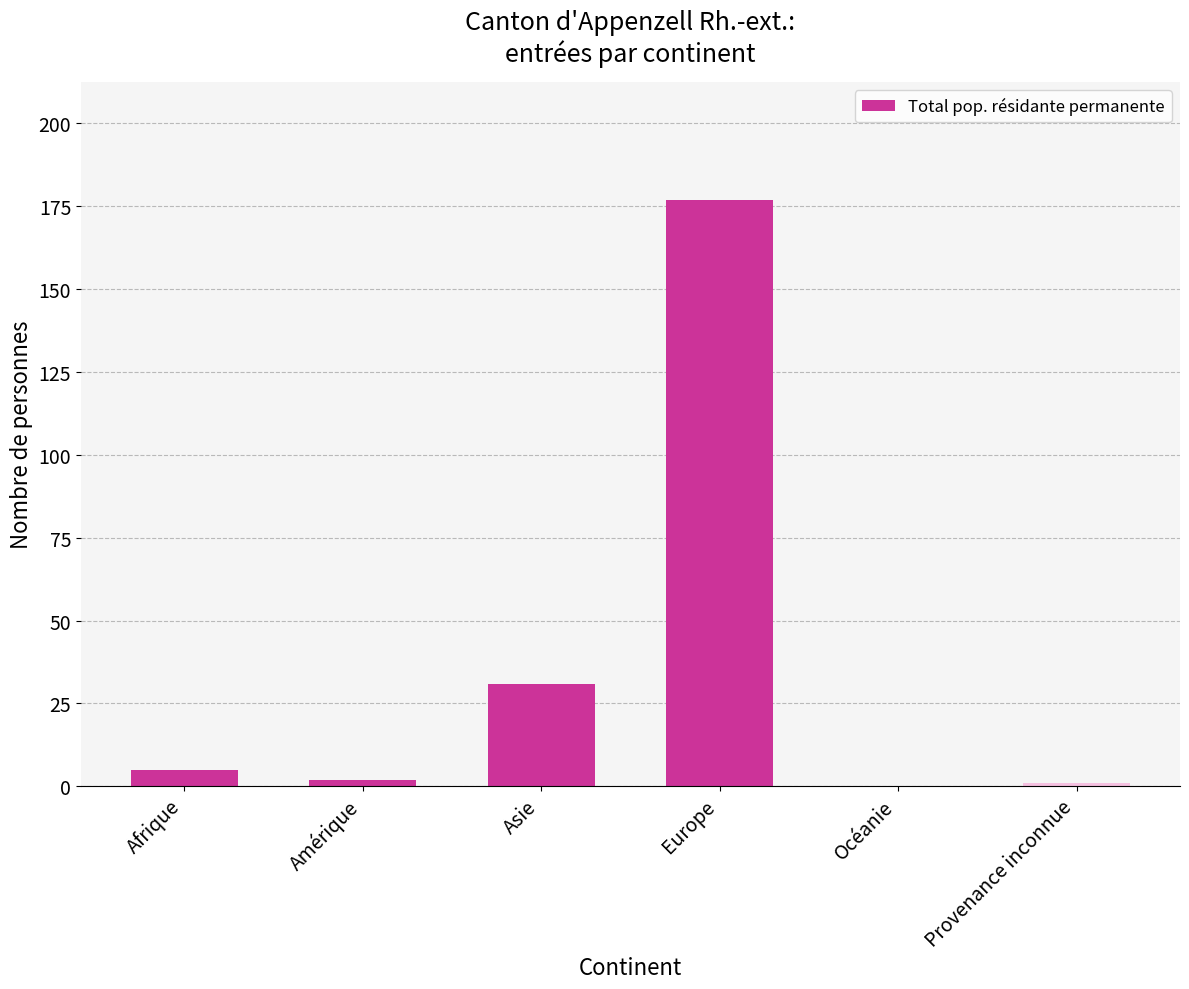

What is the average value?

36